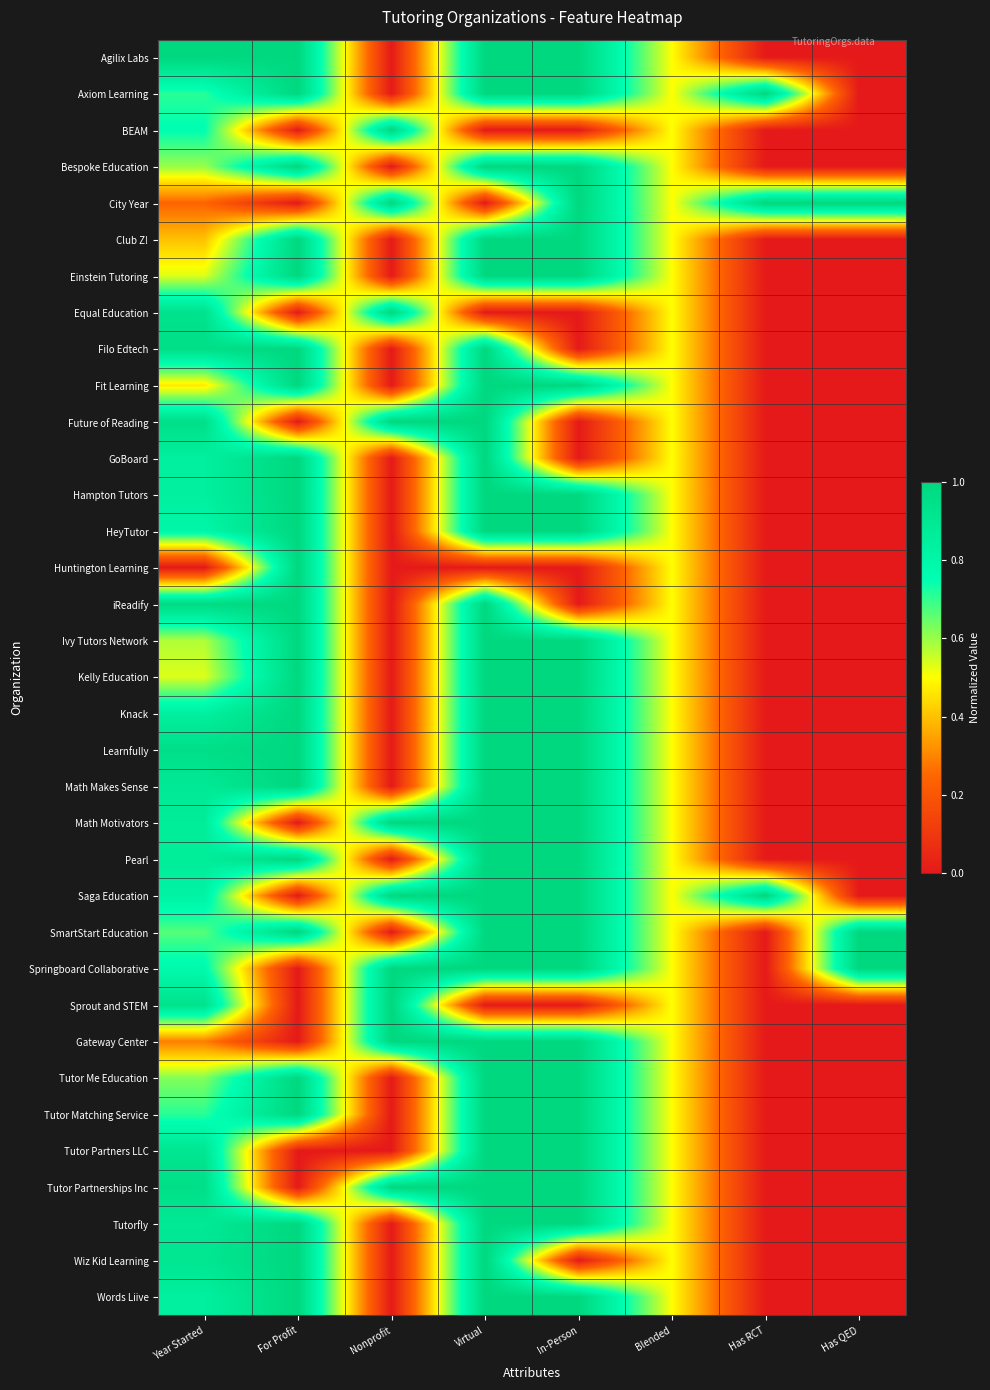

Reading left to right, what are all the values shown in this chart?

Agilix Labs: Year Started=1.0	For Profit=1.0	Nonprofit=0.0	Virtual=1.0	In-Person=1.0	Blended=0.5	Has RCT=0.0	Has QED=0.0
Axiom Learning: Year Started=0.7	For Profit=1.0	Nonprofit=0.0	Virtual=1.0	In-Person=1.0	Blended=0.5	Has RCT=1.0	Has QED=0.0
BEAM: Year Started=0.8	For Profit=0.0	Nonprofit=1.0	Virtual=0.0	In-Person=0.0	Blended=0.5	Has RCT=0.0	Has QED=0.0
Bespoke Education: Year Started=0.6	For Profit=1.0	Nonprofit=0.0	Virtual=1.0	In-Person=1.0	Blended=0.5	Has RCT=0.0	Has QED=0.0
City Year: Year Started=0.2	For Profit=0.0	Nonprofit=1.0	Virtual=0.0	In-Person=1.0	Blended=0.5	Has RCT=1.0	Has QED=1.0
Club Z!: Year Started=0.4	For Profit=1.0	Nonprofit=0.0	Virtual=1.0	In-Person=1.0	Blended=0.5	Has RCT=0.0	Has QED=0.0
Einstein Tutoring: Year Started=0.5	For Profit=1.0	Nonprofit=0.0	Virtual=1.0	In-Person=1.0	Blended=0.5	Has RCT=0.0	Has QED=0.0
Equal Education: Year Started=0.9	For Profit=0.0	Nonprofit=1.0	Virtual=0.0	In-Person=0.0	Blended=0.5	Has RCT=0.0	Has QED=0.0
Filo Edtech: Year Started=1.0	For Profit=1.0	Nonprofit=0.0	Virtual=1.0	In-Person=0.0	Blended=0.5	Has RCT=0.0	Has QED=0.0
Fit Learning: Year Started=0.5	For Profit=1.0	Nonprofit=0.0	Virtual=1.0	In-Person=1.0	Blended=0.5	Has RCT=0.0	Has QED=0.0
Future of Reading: Year Started=1.0	For Profit=0.0	Nonprofit=1.0	Virtual=1.0	In-Person=0.0	Blended=0.5	Has RCT=0.0	Has QED=0.0
GoBoard: Year Started=0.8	For Profit=1.0	Nonprofit=0.0	Virtual=1.0	In-Person=0.0	Blended=0.5	Has RCT=0.0	Has QED=0.0
Hampton Tutors: Year Started=0.8	For Profit=1.0	Nonprofit=0.0	Virtual=1.0	In-Person=1.0	Blended=0.5	Has RCT=0.0	Has QED=0.0
HeyTutor: Year Started=0.8	For Profit=1.0	Nonprofit=0.0	Virtual=1.0	In-Person=1.0	Blended=0.5	Has RCT=0.0	Has QED=0.0
Huntington Learning: Year Started=0.0	For Profit=1.0	Nonprofit=0.0	Virtual=0.0	In-Person=0.0	Blended=0.5	Has RCT=0.0	Has QED=0.0
iReadify: Year Started=1.0	For Profit=1.0	Nonprofit=0.0	Virtual=1.0	In-Person=0.0	Blended=0.5	Has RCT=0.0	Has QED=0.0
Ivy Tutors Network: Year Started=0.6	For Profit=1.0	Nonprofit=0.0	Virtual=1.0	In-Person=1.0	Blended=0.5	Has RCT=0.0	Has QED=0.0
Kelly Education: Year Started=0.5	For Profit=1.0	Nonprofit=0.0	Virtual=1.0	In-Person=1.0	Blended=0.5	Has RCT=0.0	Has QED=0.0
Knack: Year Started=0.8	For Profit=1.0	Nonprofit=0.0	Virtual=1.0	In-Person=1.0	Blended=0.5	Has RCT=0.0	Has QED=0.0
Learnfully: Year Started=1.0	For Profit=1.0	Nonprofit=0.0	Virtual=1.0	In-Person=1.0	Blended=0.5	Has RCT=0.0	Has QED=0.0
Math Makes Sense: Year Started=0.9	For Profit=1.0	Nonprofit=0.0	Virtual=1.0	In-Person=1.0	Blended=0.5	Has RCT=0.0	Has QED=0.0
Math Motivators: Year Started=0.9	For Profit=0.0	Nonprofit=1.0	Virtual=1.0	In-Person=1.0	Blended=0.5	Has RCT=0.0	Has QED=0.0
Pearl: Year Started=0.9	For Profit=1.0	Nonprofit=0.0	Virtual=1.0	In-Person=1.0	Blended=0.5	Has RCT=0.0	Has QED=0.0
Saga Education: Year Started=0.8	For Profit=0.0	Nonprofit=1.0	Virtual=1.0	In-Person=1.0	Blended=0.5	Has RCT=1.0	Has QED=0.0
SmartStart Education: Year Started=0.7	For Profit=1.0	Nonprofit=0.0	Virtual=1.0	In-Person=1.0	Blended=0.5	Has RCT=0.0	Has QED=1.0
Springboard Collaborative: Year Started=0.8	For Profit=0.0	Nonprofit=1.0	Virtual=1.0	In-Person=1.0	Blended=0.5	Has RCT=0.0	Has QED=1.0
Sprout and STEM: Year Started=0.9	For Profit=0.0	Nonprofit=1.0	Virtual=0.0	In-Person=0.0	Blended=0.5	Has RCT=0.0	Has QED=0.0
Gateway Center: Year Started=0.3	For Profit=0.0	Nonprofit=1.0	Virtual=1.0	In-Person=1.0	Blended=0.5	Has RCT=0.0	Has QED=0.0
Tutor Me Education: Year Started=0.6	For Profit=1.0	Nonprofit=0.0	Virtual=1.0	In-Person=1.0	Blended=0.5	Has RCT=0.0	Has QED=0.0
Tutor Matching Service: Year Started=0.7	For Profit=1.0	Nonprofit=0.0	Virtual=1.0	In-Person=1.0	Blended=0.5	Has RCT=0.0	Has QED=0.0
Tutor Partners LLC: Year Started=0.9	For Profit=0.0	Nonprofit=0.0	Virtual=1.0	In-Person=1.0	Blended=0.5	Has RCT=0.0	Has QED=0.0
Tutor Partnerships Inc: Year Started=1.0	For Profit=0.0	Nonprofit=1.0	Virtual=1.0	In-Person=1.0	Blended=0.5	Has RCT=0.0	Has QED=0.0
Tutorfly: Year Started=0.9	For Profit=1.0	Nonprofit=0.0	Virtual=1.0	In-Person=1.0	Blended=0.5	Has RCT=0.0	Has QED=0.0
Wiz Kid Learning: Year Started=0.9	For Profit=1.0	Nonprofit=0.0	Virtual=1.0	In-Person=0.0	Blended=0.5	Has RCT=0.0	Has QED=0.0
Words Liive: Year Started=0.8	For Profit=1.0	Nonprofit=0.0	Virtual=1.0	In-Person=1.0	Blended=0.5	Has RCT=0.0	Has QED=0.0